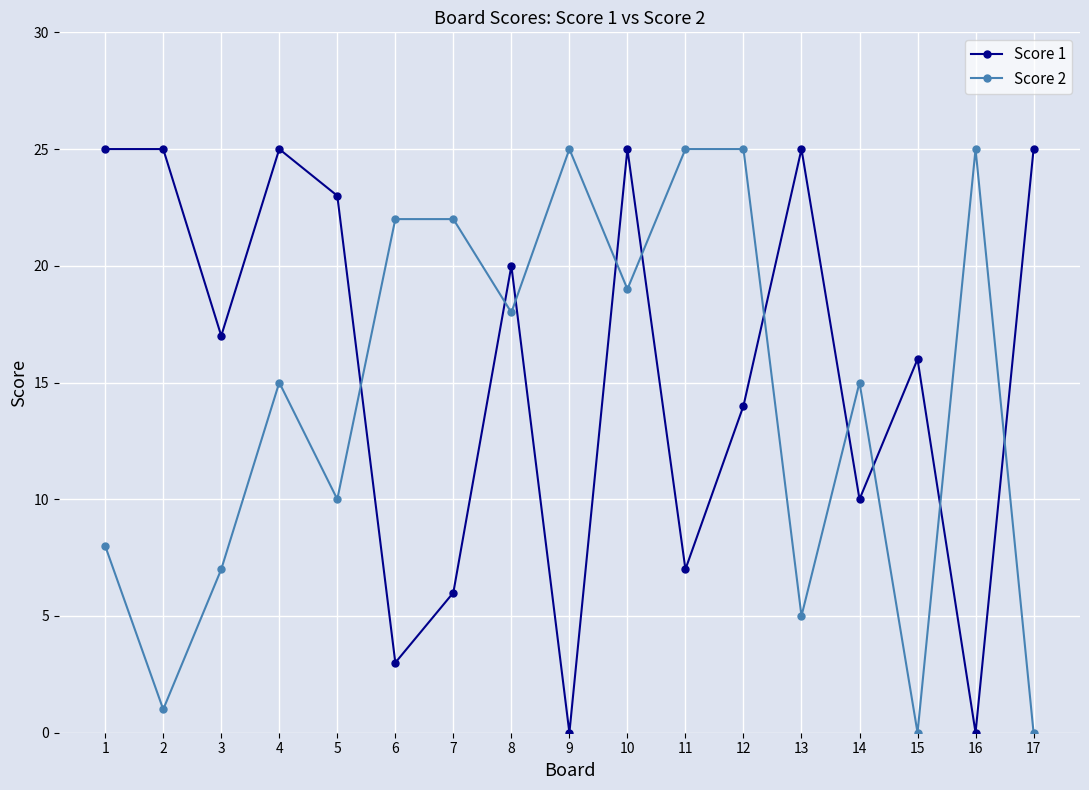

What is the value of the Score 1 point at the 2nd from the left?

25